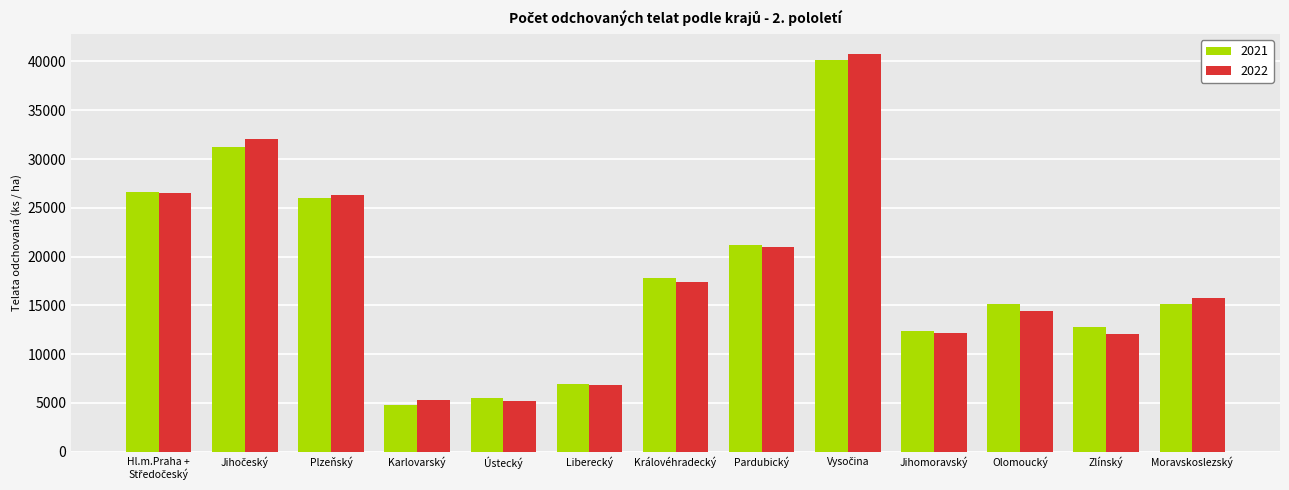

The value of 2021 at Moravskoslezský is 15119. True or false?

True